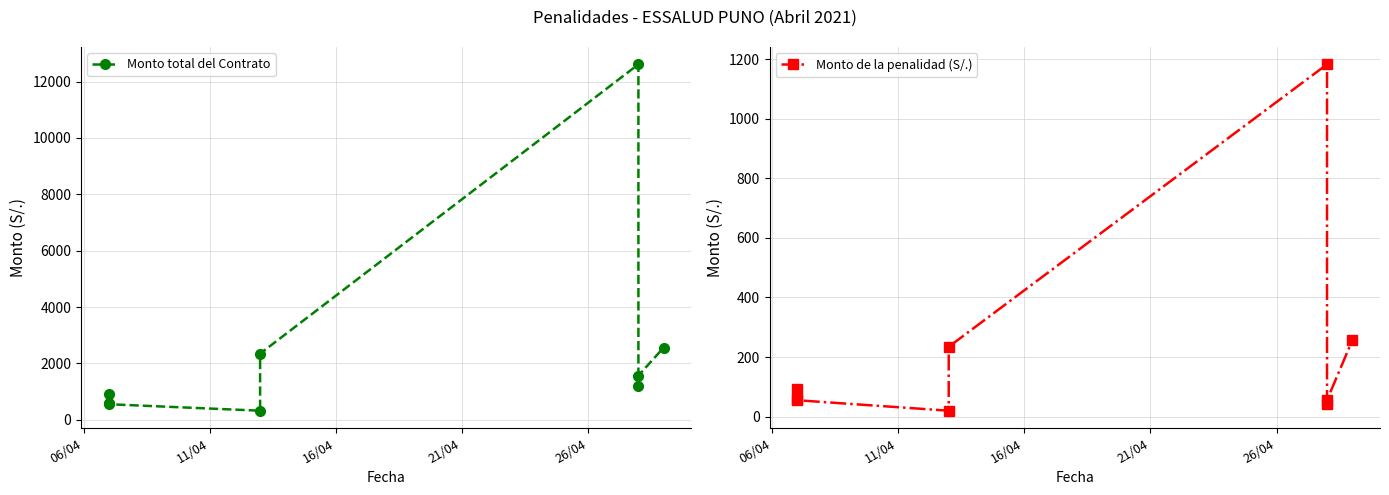

At which label does Monto de la penalidad (S/.) first exceed 60?

06/04